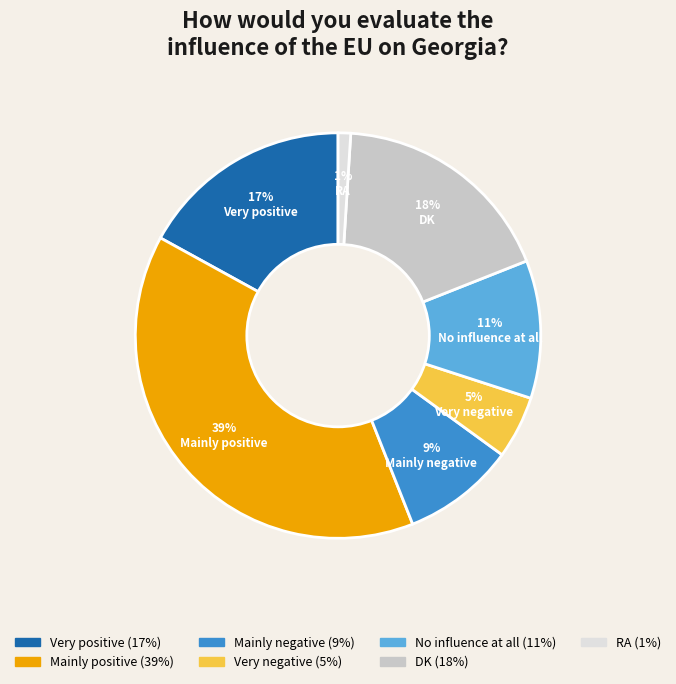

To the nearest percent, what is the average slice percentage?

14%